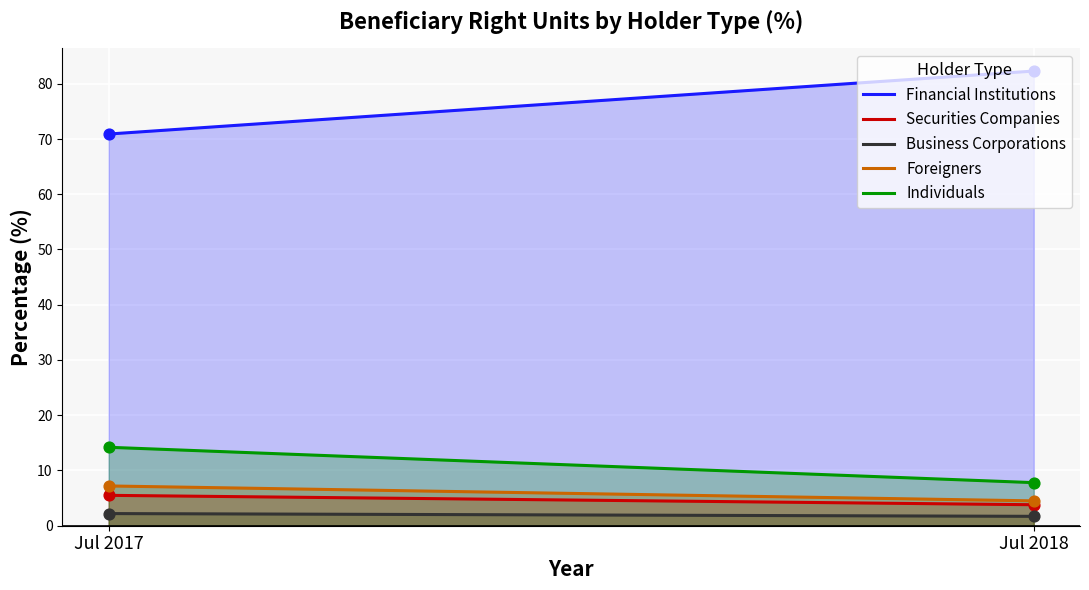

Which series has the widest spread of Y values?

Financial Institutions